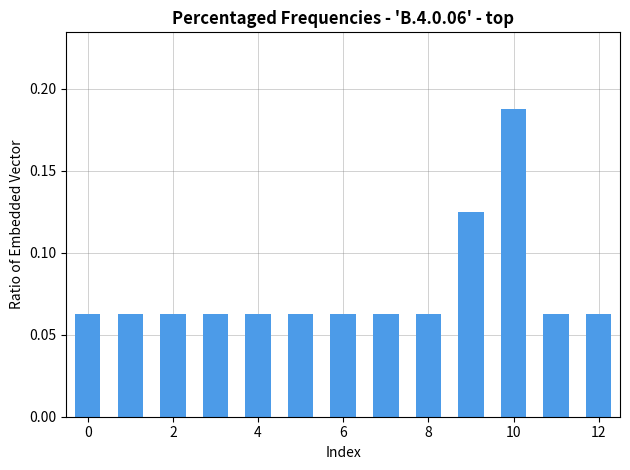

Count the values in the range 0 to 1.

13